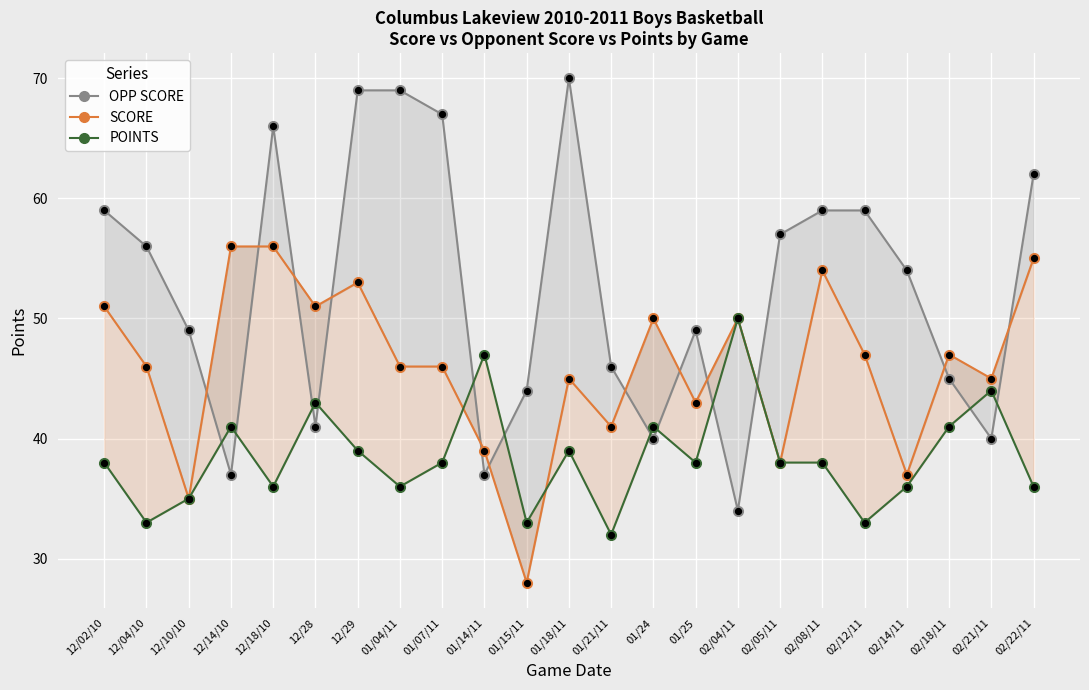

Which series contains the highest Y value?

OPP SCORE